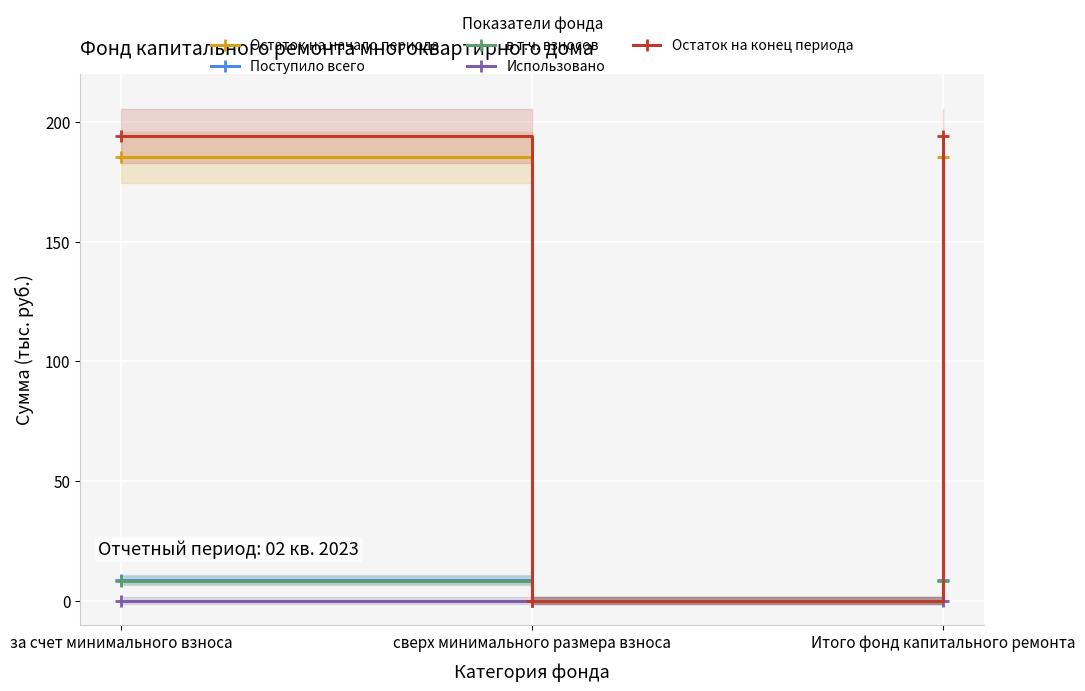

What is the spread (max minus min) of values at за счет минимального взноса?

194.1